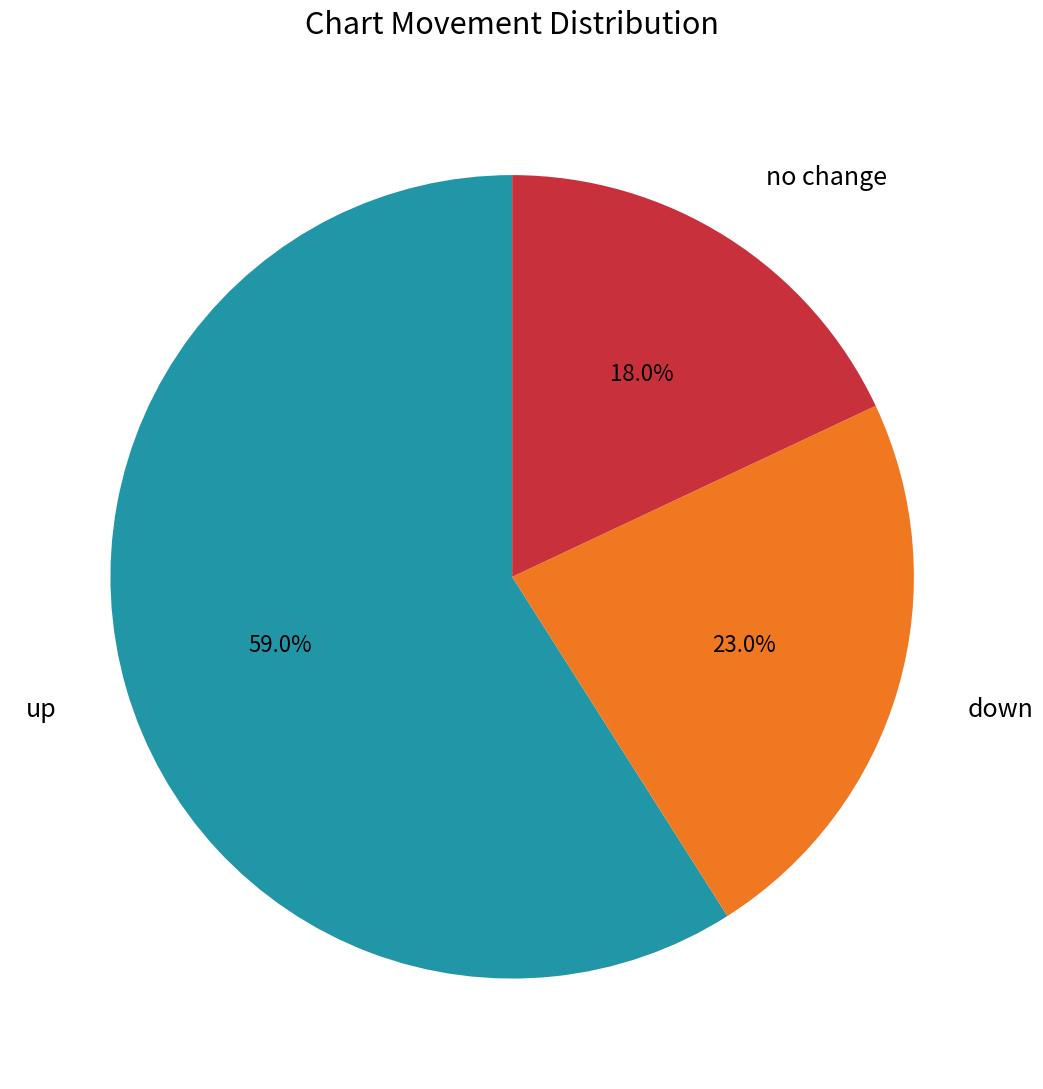

How many segments does this pie chart have?

3